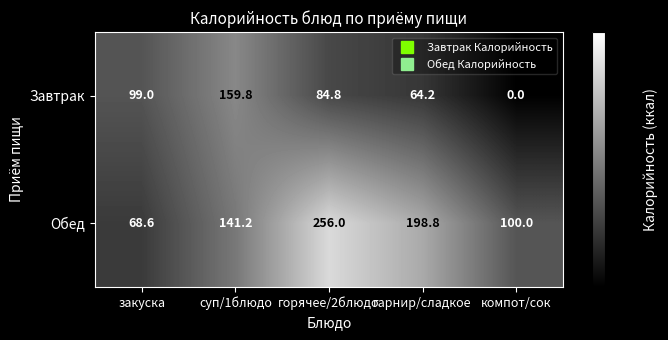

How many data points in Обед are above 141?

3